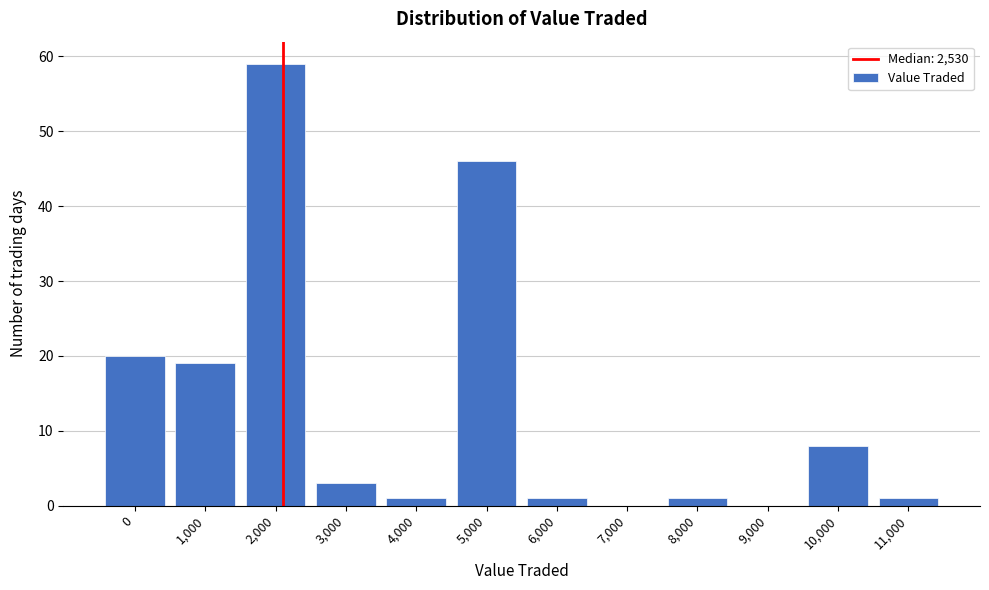

Reading left to right, what are all the values shown in this chart?

0=20	1,000=19	2,000=59	3,000=3	4,000=1	5,000=46	6,000=1	7,000=0	8,000=1	9,000=0	10,000=8	11,000=1